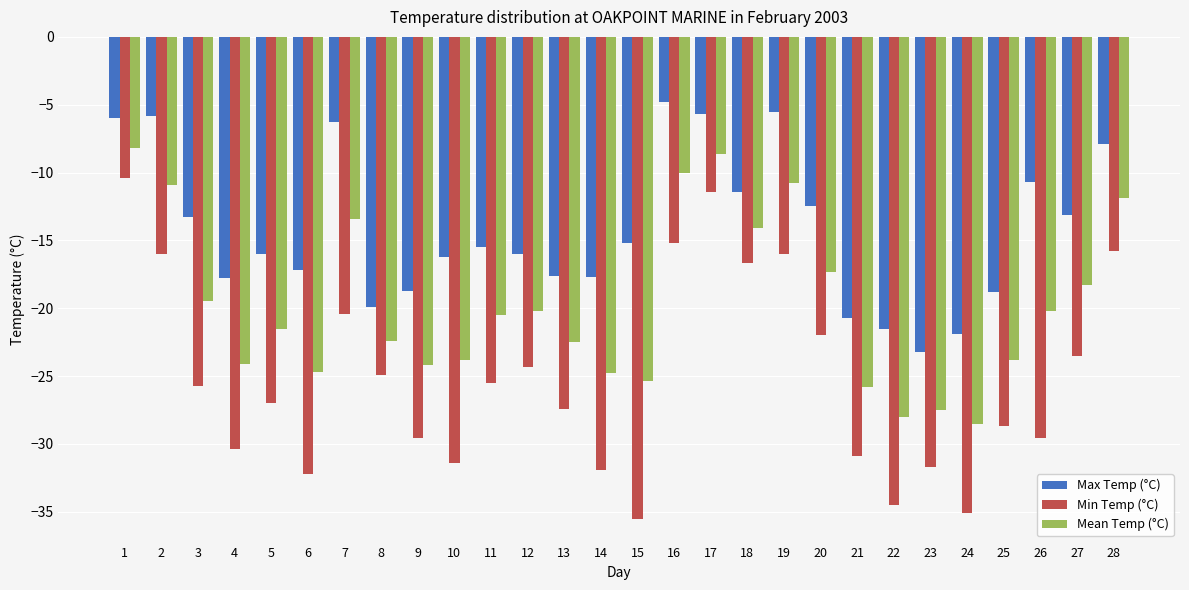

Which series has the largest range (max minus min)?

Min Temp (°C)